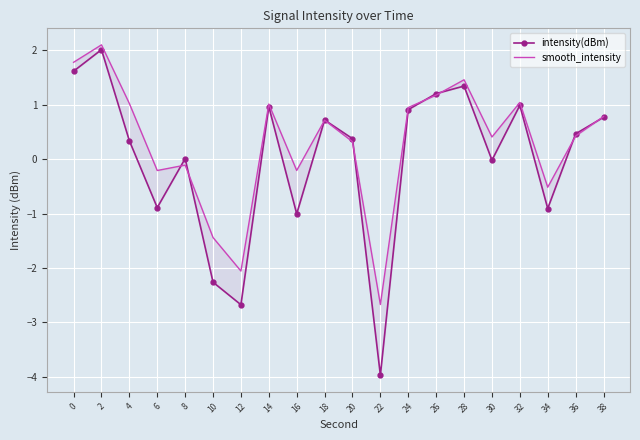

True or false: smooth_intensity and intensity(dBm) intersect in this chart.

True